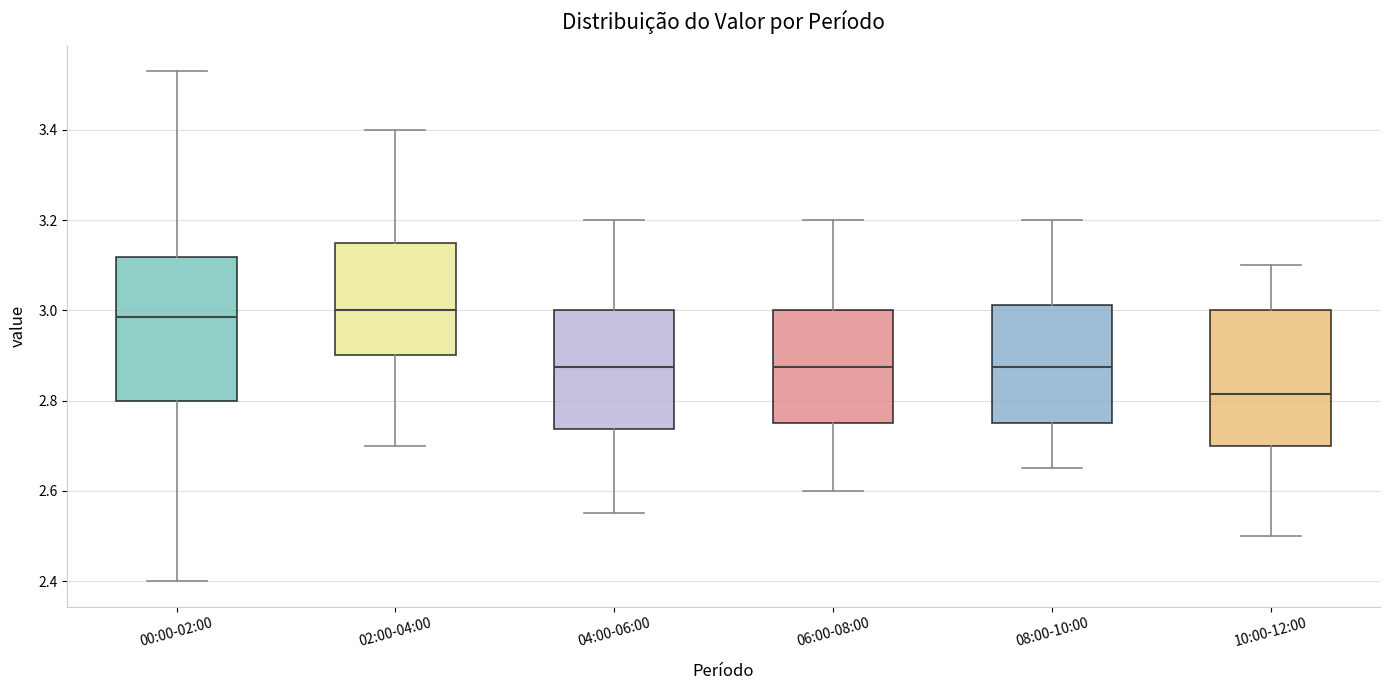

Reading left to right, read every box against the y-axis: the position of its median line, the range the box covers, and the ends of its whiskers. The values are not printed on the chart, so give them approximately, as read against the axis.

00:00-02:00: median 2.98, box 2.80 to 3.12, whiskers 2.40 to 3.54
02:00-04:00: median 3.00, box 2.90 to 3.16, whiskers 2.70 to 3.40
04:00-06:00: median 2.88, box 2.74 to 3.00, whiskers 2.56 to 3.20
06:00-08:00: median 2.88, box 2.76 to 3.00, whiskers 2.60 to 3.20
08:00-10:00: median 2.88, box 2.76 to 3.02, whiskers 2.66 to 3.20
10:00-12:00: median 2.82, box 2.70 to 3.00, whiskers 2.50 to 3.10